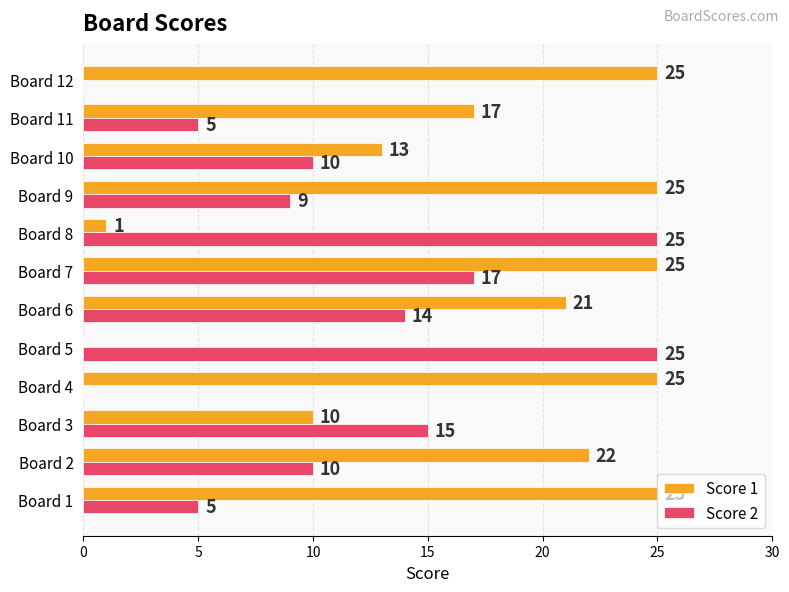

What is the sum of all Score 2 values?

135